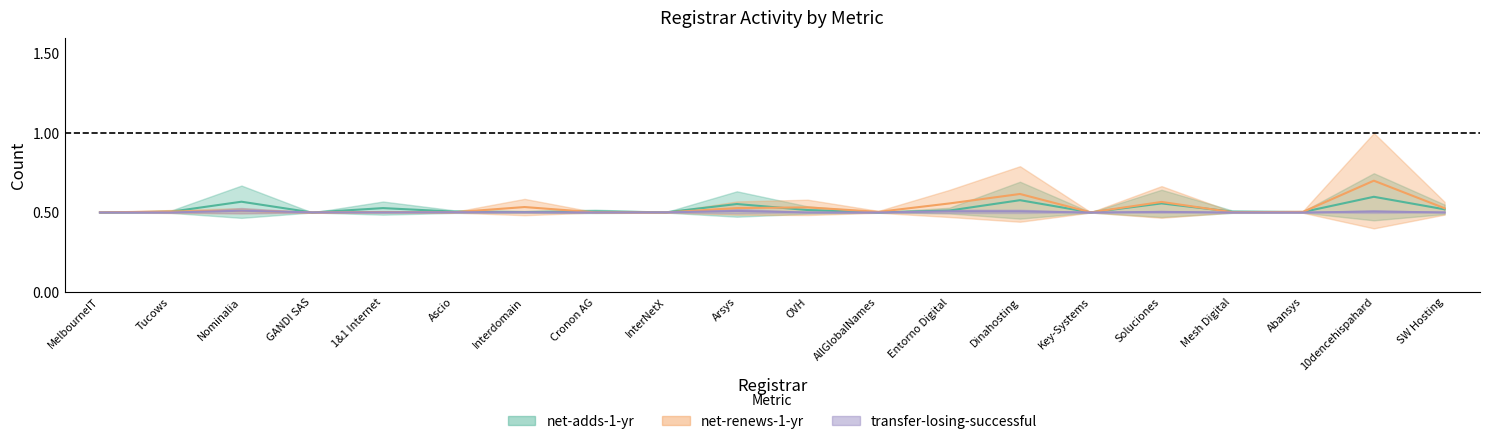

Reading left to right, transcribe all the data shown in this chart.

net-adds-1-yr: 0.5	0.5	0.6	0.5	0.5	0.5	0.5	0.5	0.5	0.6	0.5	0.5	0.5	0.6	0.5	0.6	0.5	0.5	0.6	0.5
net-renews-1-yr: 0.5	0.5	0.5	0.5	0.5	0.5	0.5	0.5	0.5	0.5	0.5	0.5	0.6	0.6	0.5	0.6	0.5	0.5	0.7	0.5
transfer-losing-successful: 0.5	0.5	0.5	0.5	0.5	0.5	0.5	0.5	0.5	0.5	0.5	0.5	0.5	0.5	0.5	0.5	0.5	0.5	0.5	0.5